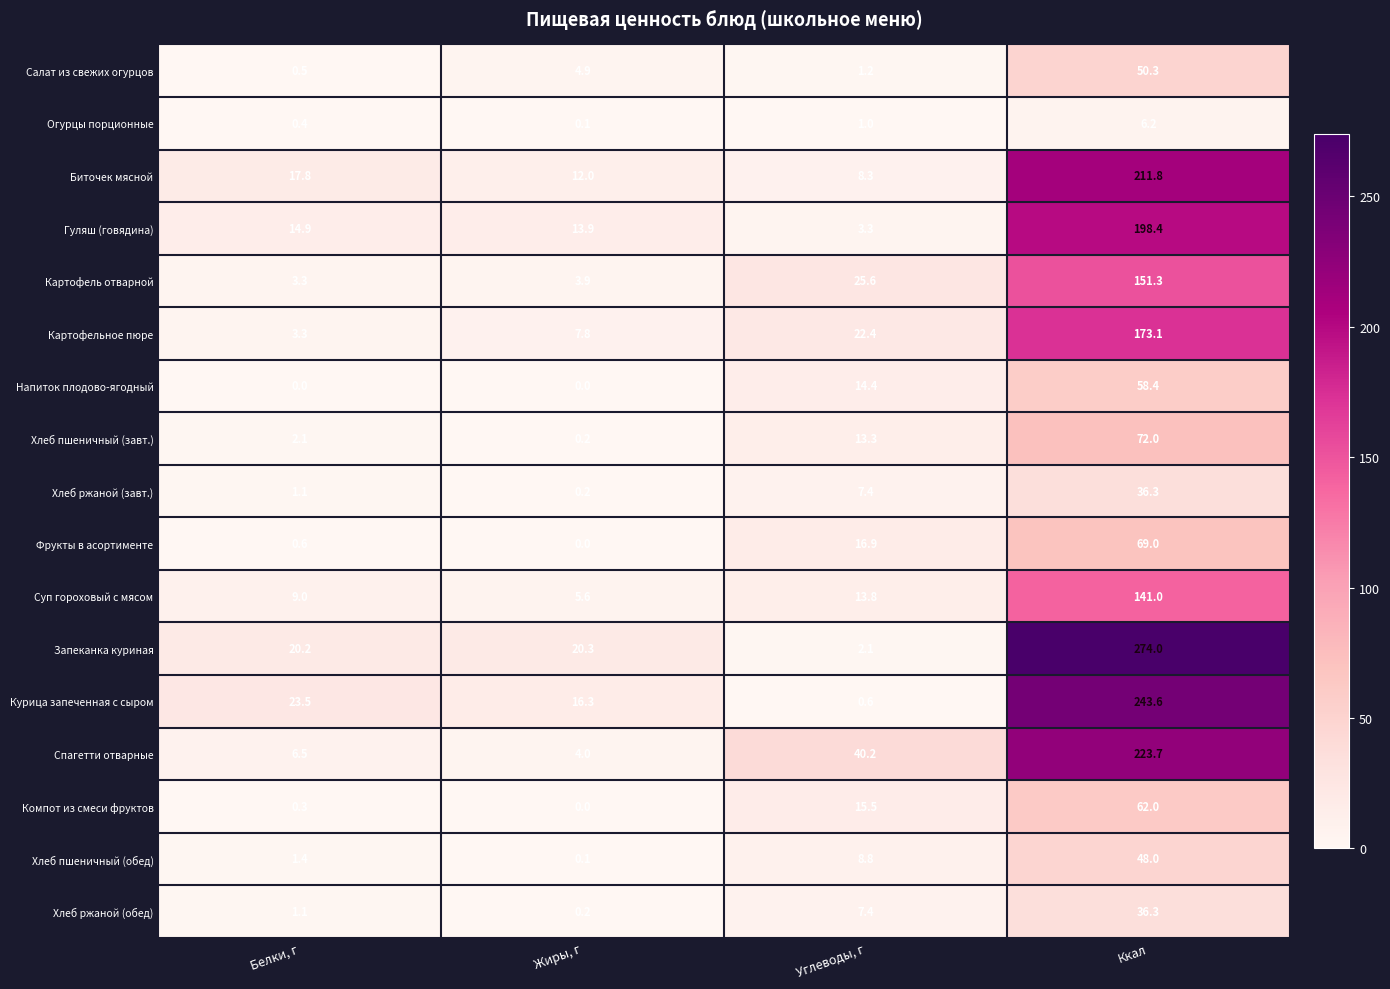

What is the greatest value displayed?

274.0